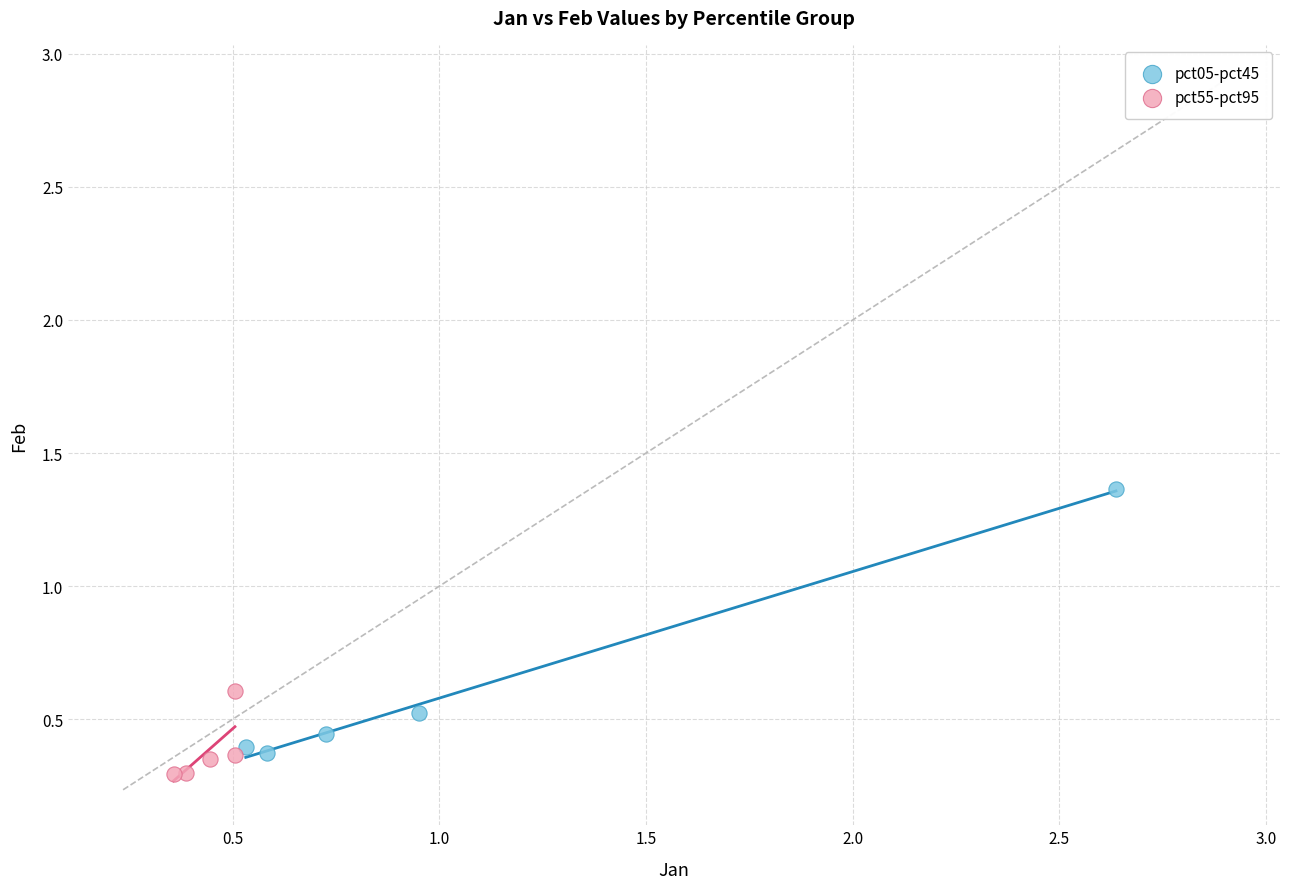

Which series reaches the maximum Y coordinate?

pct05-pct45